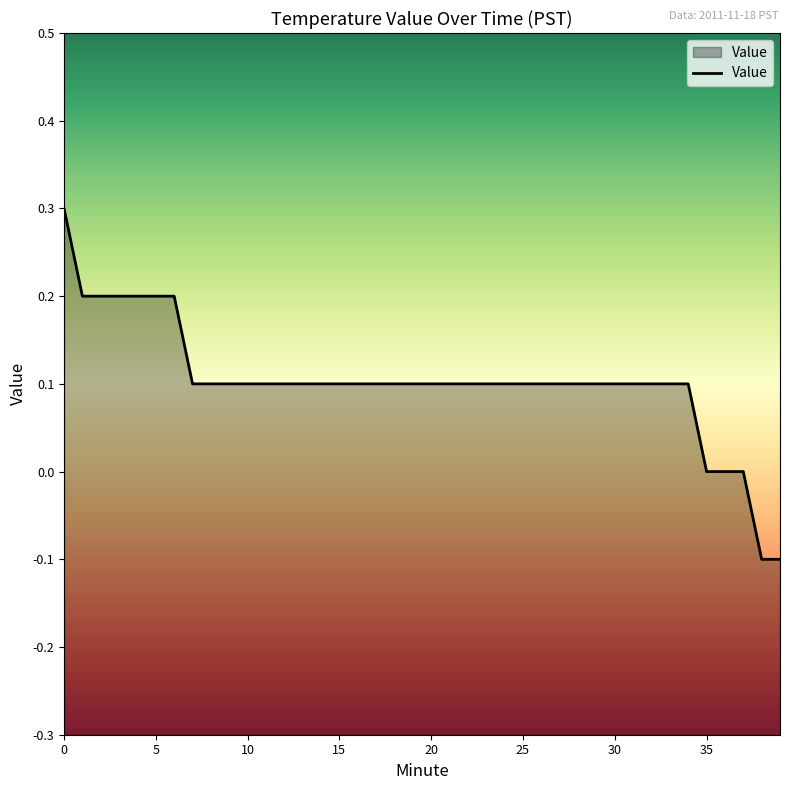

How many categories are shown in the chart?

40